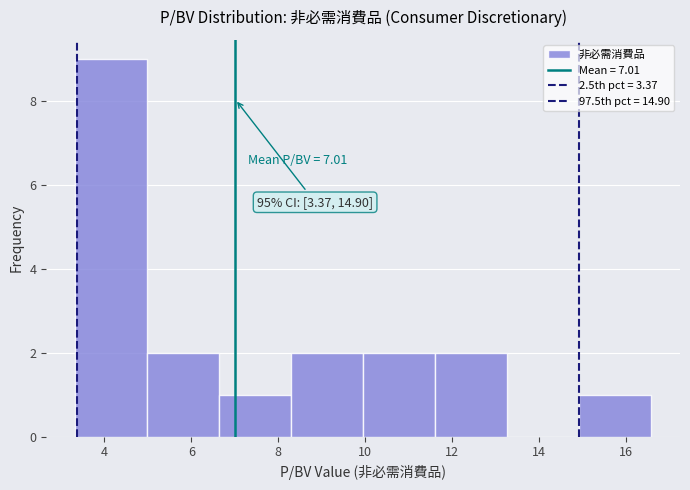

Which range on the x-axis has the tallest bar?

3.4 to 5.0